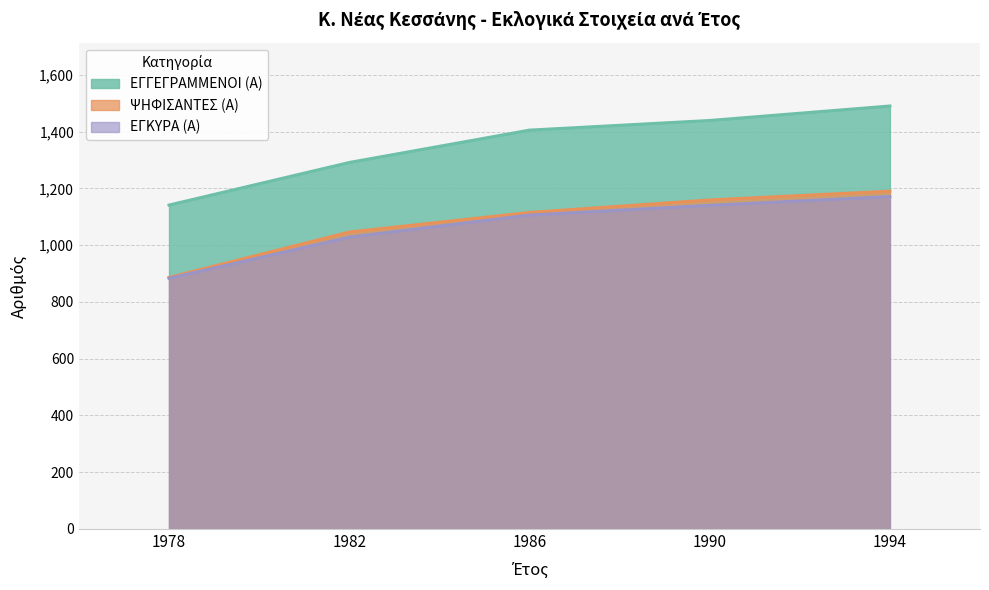

True or false: ΕΓΚΥΡΑ (Α) has more than 2 interior local peaks.

False